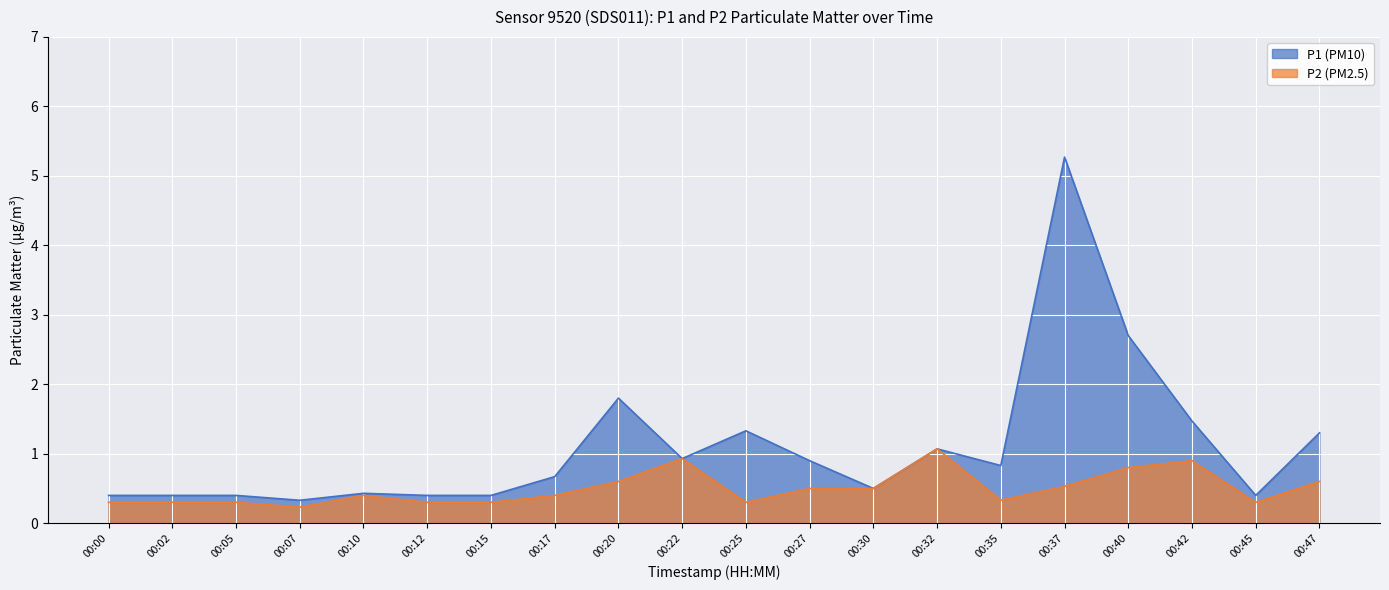

Reading right to left, list all the values displayed in this chart.

P1: 00:47=1.3	00:45=0.4	00:42=1.5	00:40=2.7	00:37=5.3	00:35=0.8	00:32=1.1	00:30=0.5	00:27=0.9	00:25=1.3	00:22=0.9	00:20=1.8	00:17=0.7	00:15=0.4	00:12=0.4	00:10=0.4	00:07=0.3	00:05=0.4	00:02=0.4	00:00=0.4
P2: 00:47=0.6	00:45=0.3	00:42=0.9	00:40=0.8	00:37=0.5	00:35=0.3	00:32=1.1	00:30=0.5	00:27=0.5	00:25=0.3	00:22=0.9	00:20=0.6	00:17=0.4	00:15=0.3	00:12=0.3	00:10=0.4	00:07=0.2	00:05=0.3	00:02=0.3	00:00=0.3